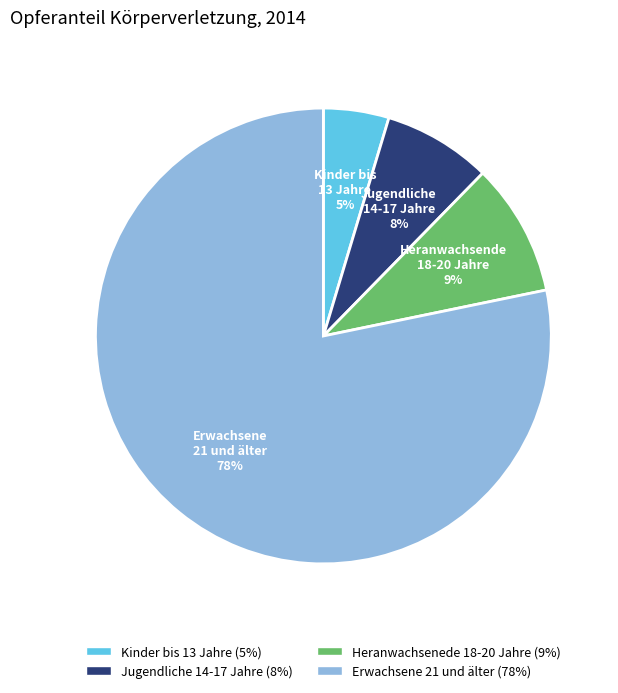

Is the sum of Kinder bis 13 Jahre and Heranwachsenede 18-20 Jahre greater than half?

No